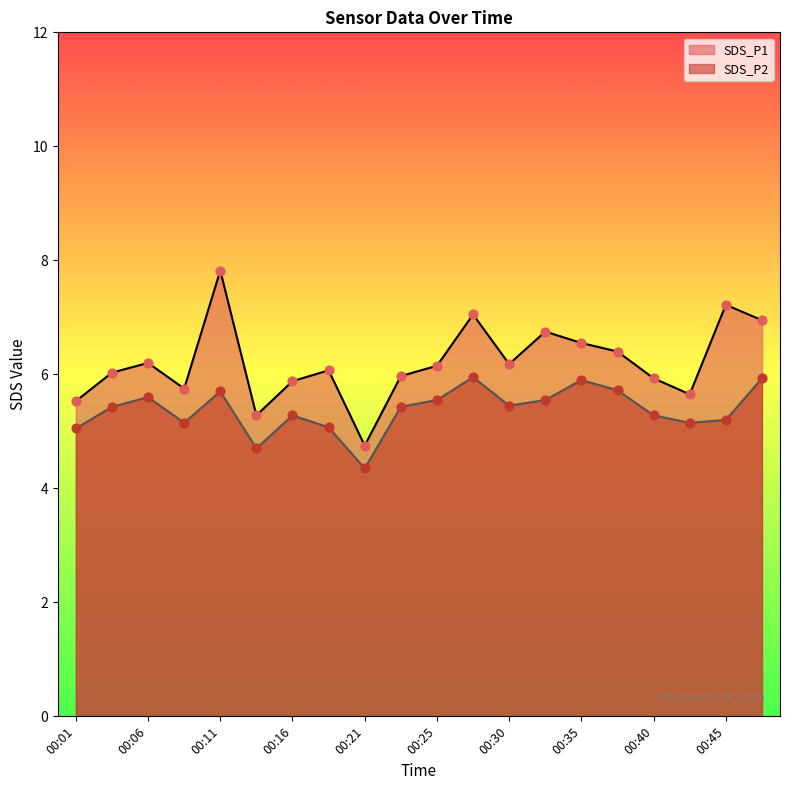

Which series has the largest total across all categories?

SDS_P1